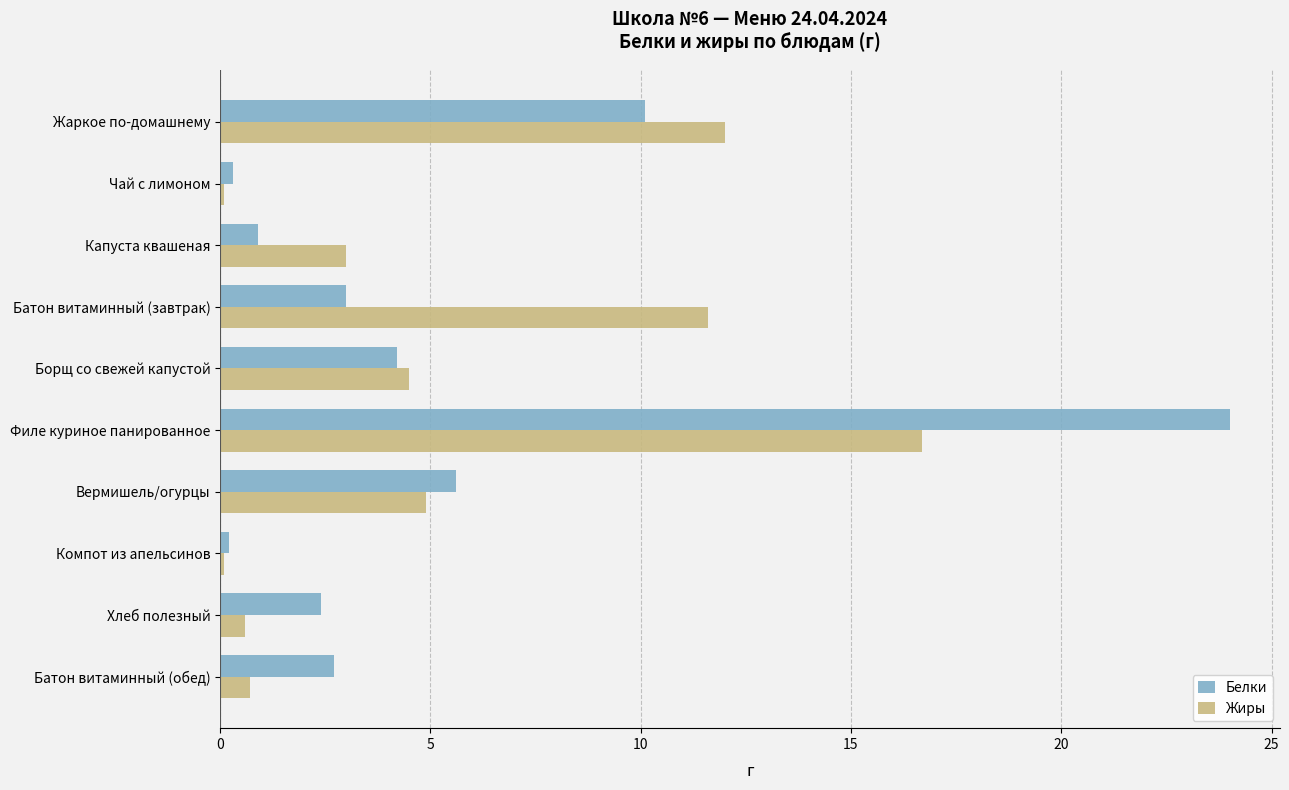

What are all the series names shown in the legend?

Белки, Жиры